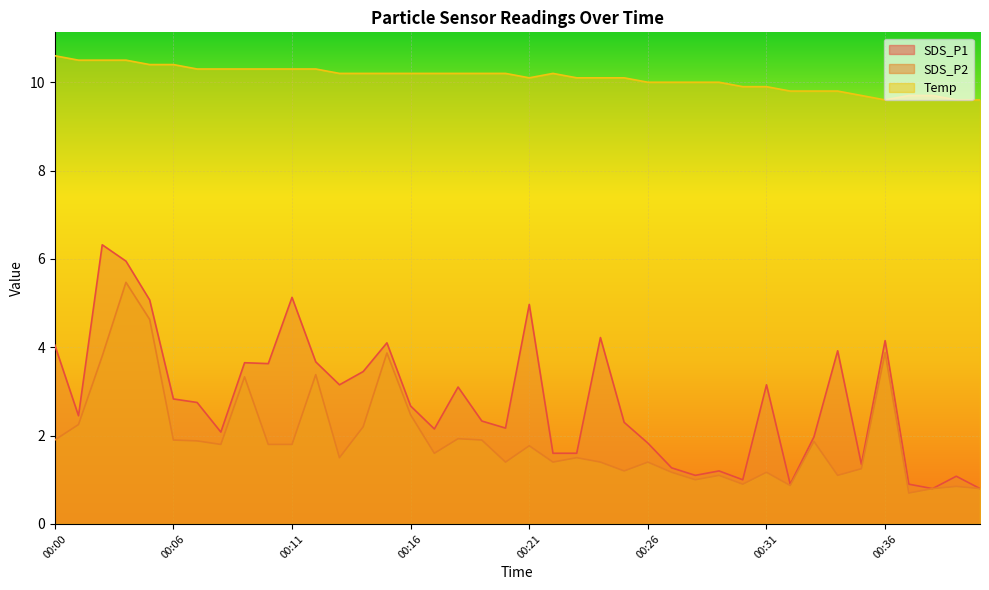

What is the greatest value displayed?

10.6